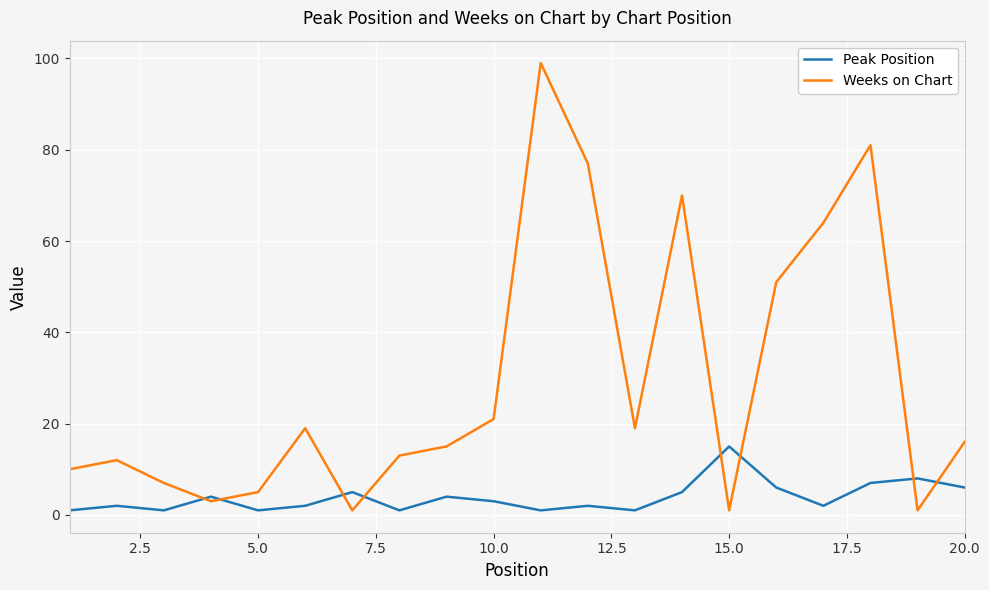

Which series has the largest range (max minus min)?

Weeks on Chart